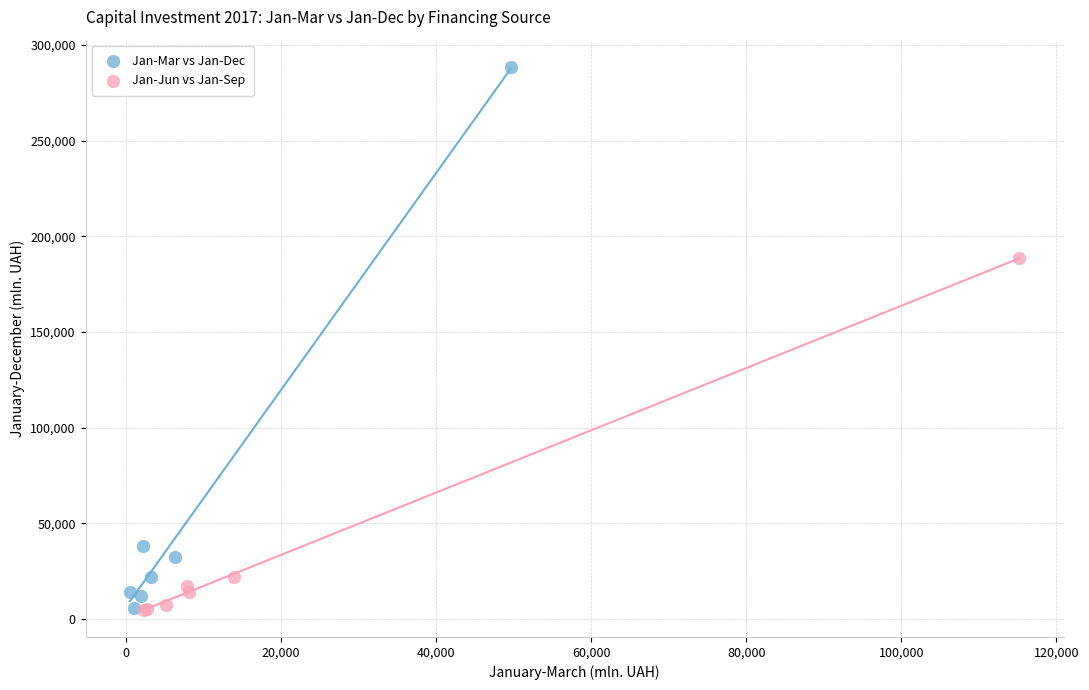

Which series contains the highest Y value?

Jan-Mar vs Jan-Dec